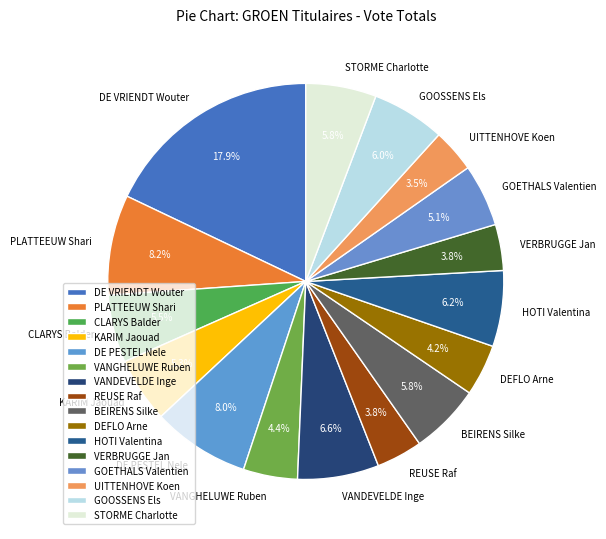

To the nearest percent, what is the combined percentage of VERBRUGGE Jan and DE VRIENDT Wouter?

22%